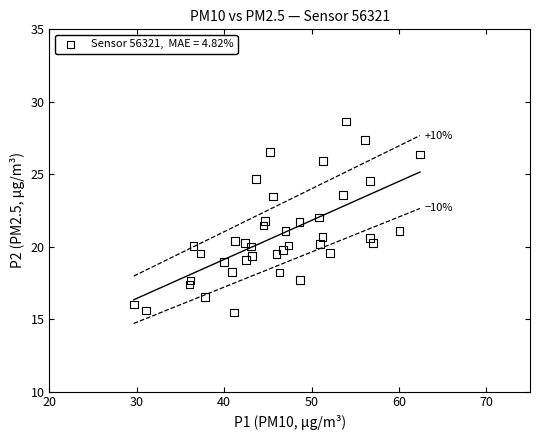

What is the range of Y values (max minus min)?

13.2